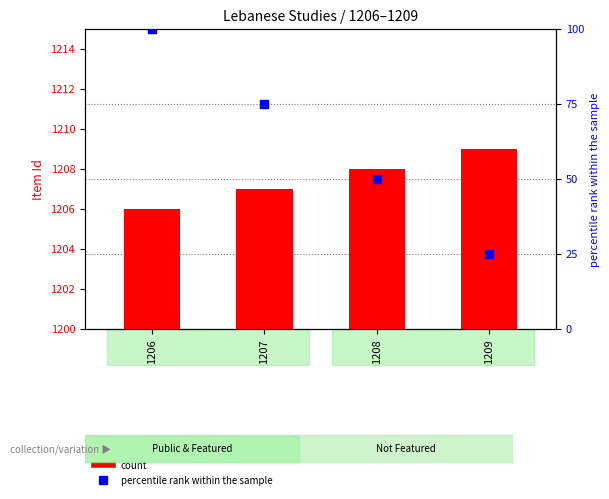

Is the value of percentile rank within the sample at 1206 greater than the value of count at 1207?

No